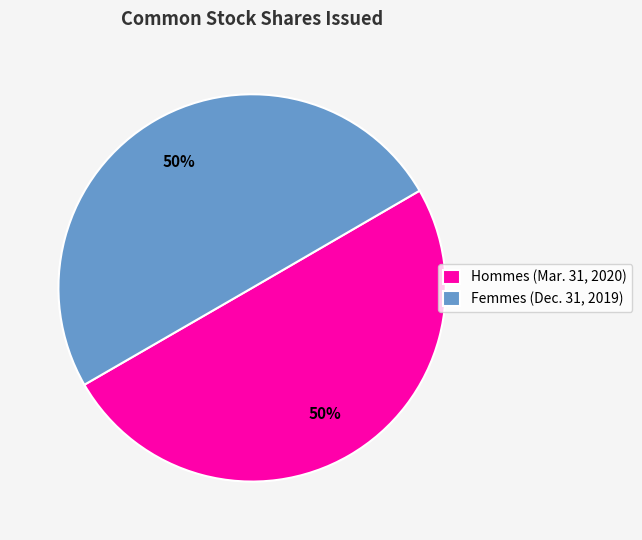

What percentage is the Hommes (Mar. 31, 2020) slice, to the nearest percent?

50%